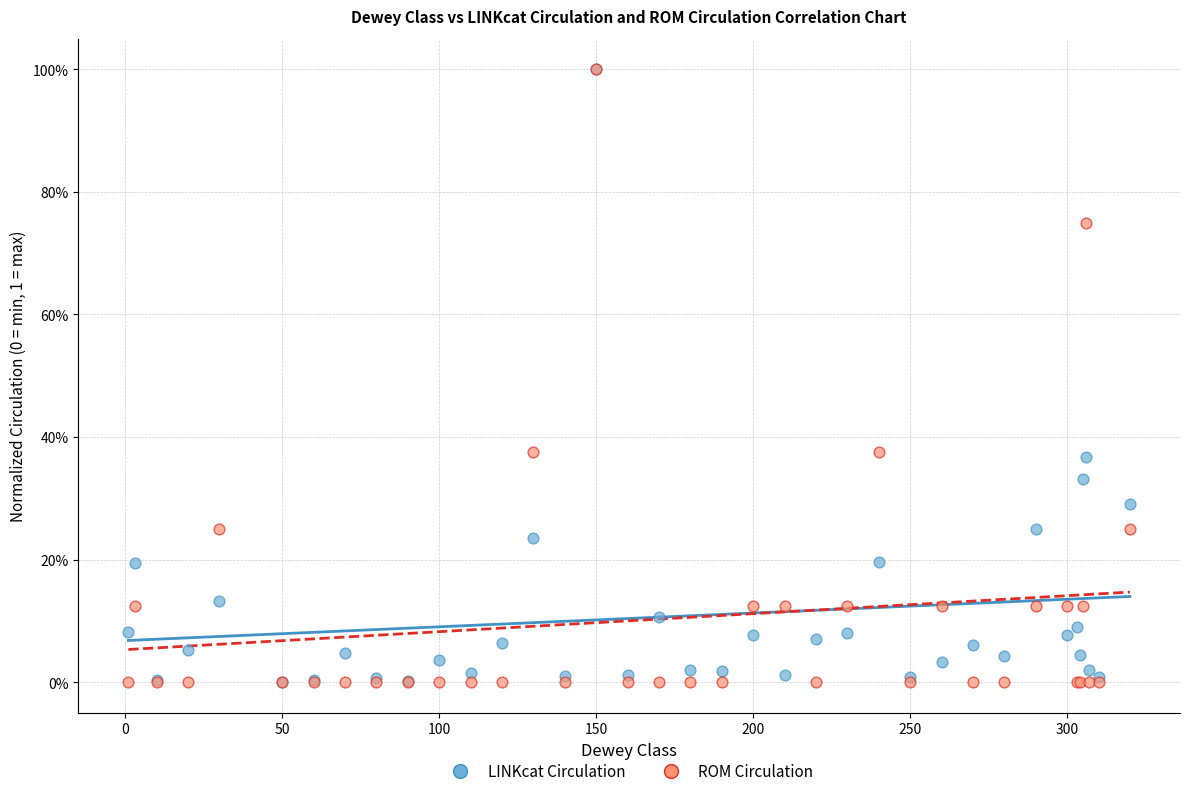

What are all the series names shown in the legend?

LINKcat Circulation, ROM Circulation